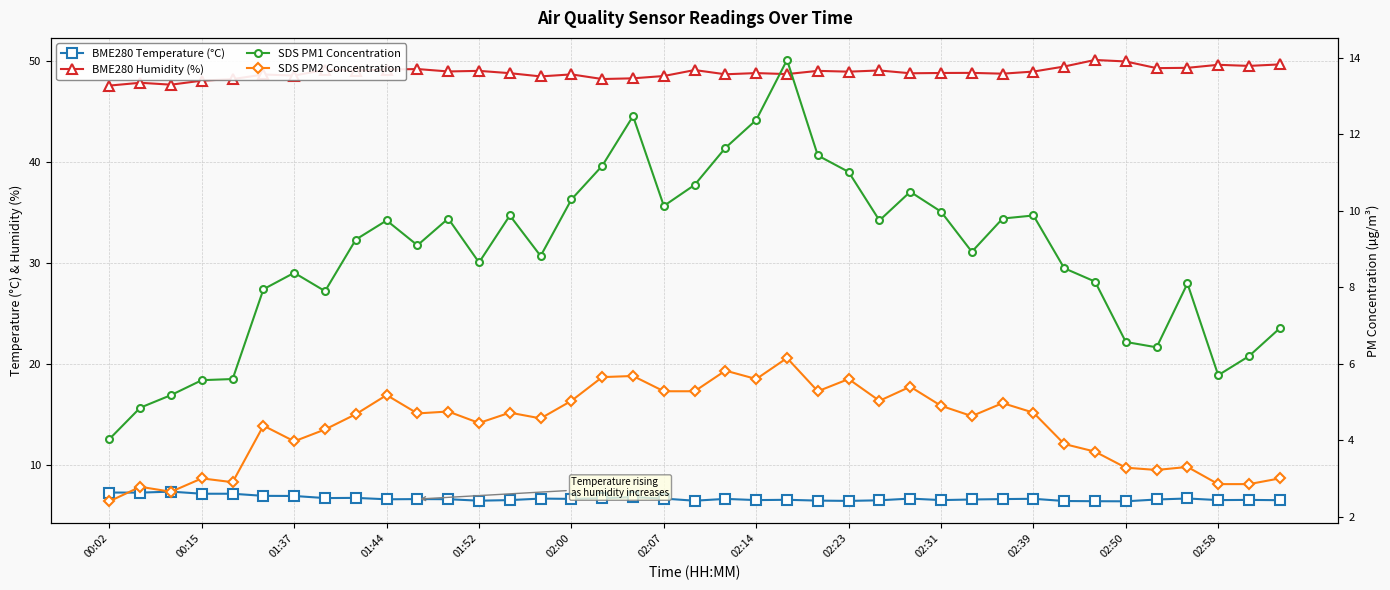

Where is BME280 Humidity (%) nearest to the value 48?

00:15